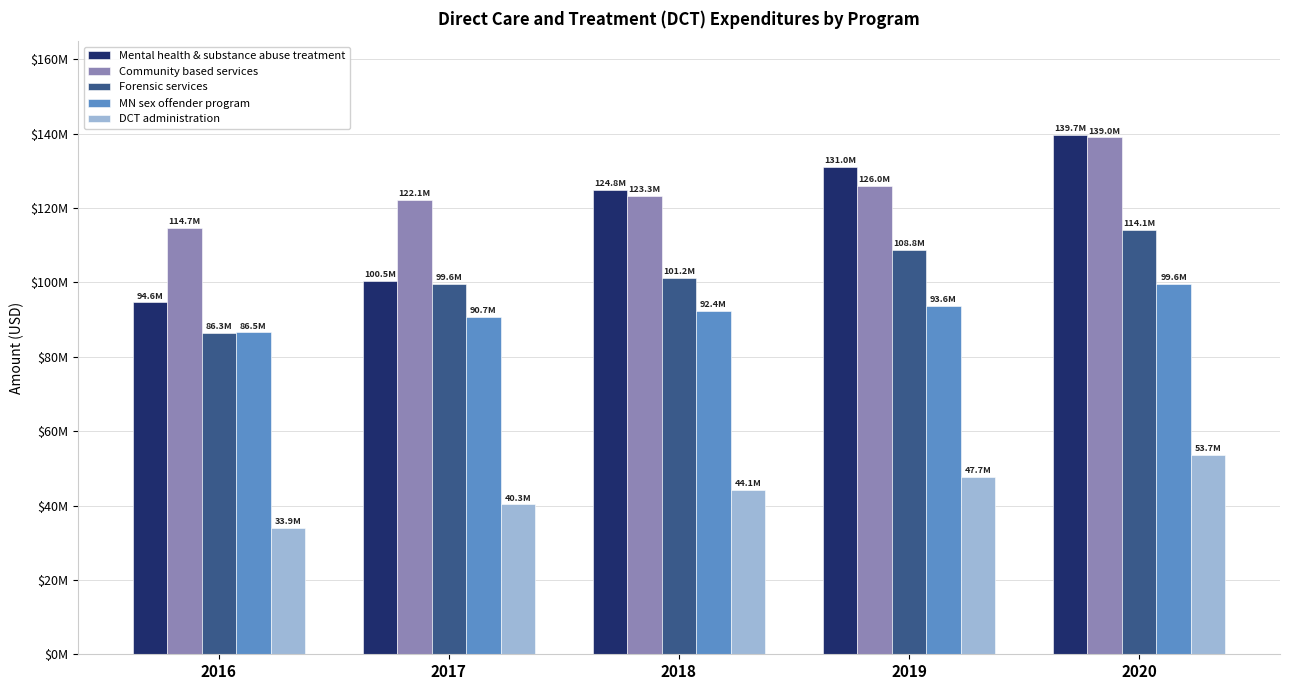

Are the bars grouped side by side (vs. stacked)?

Yes